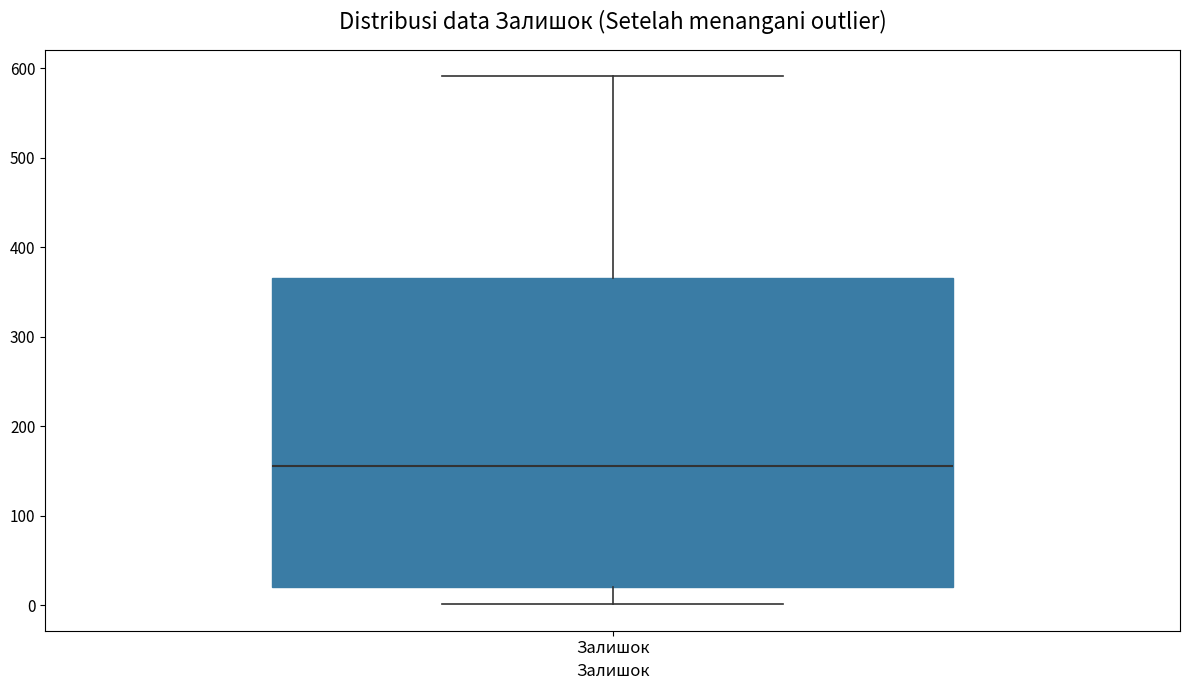

Where does the lower whisker of the box for Залишок end on the y-axis? The values are not printed on the chart, so give them approximately, as read against the axis.

0